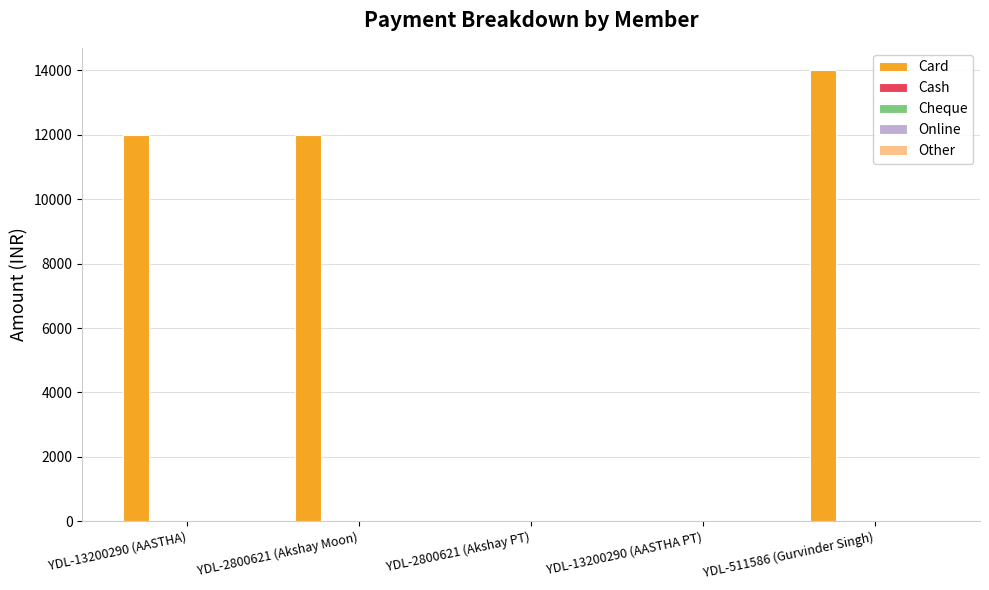

Are the bars horizontal?

No